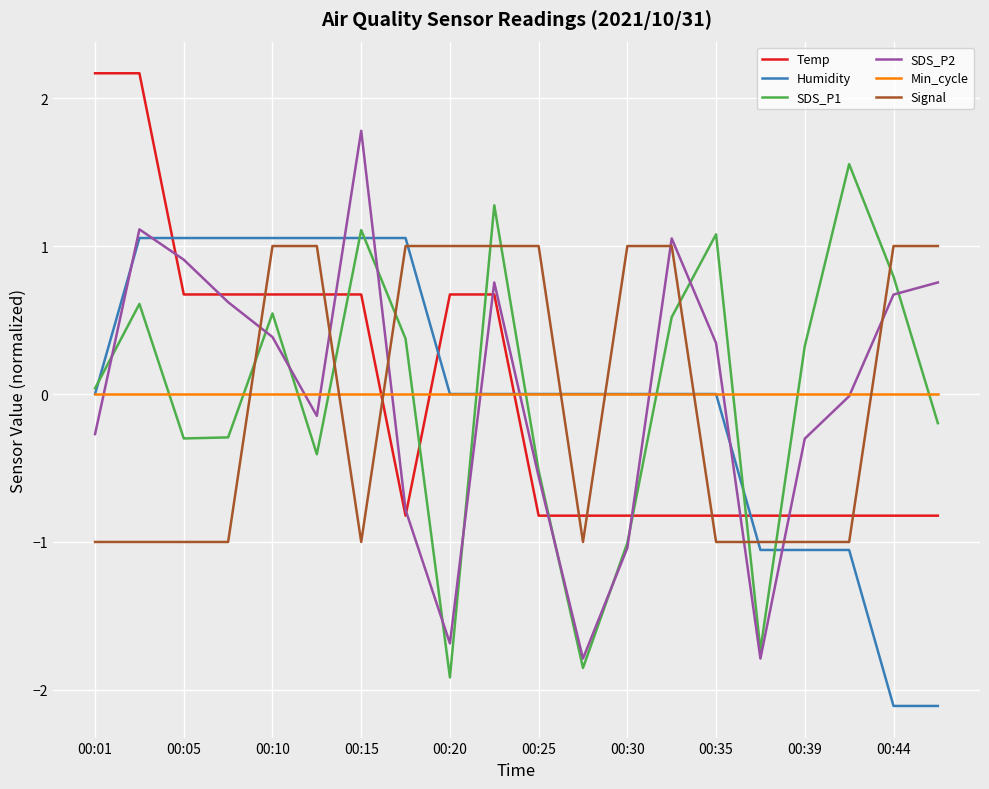

True or false: Signal and Humidity cross at least once.

True